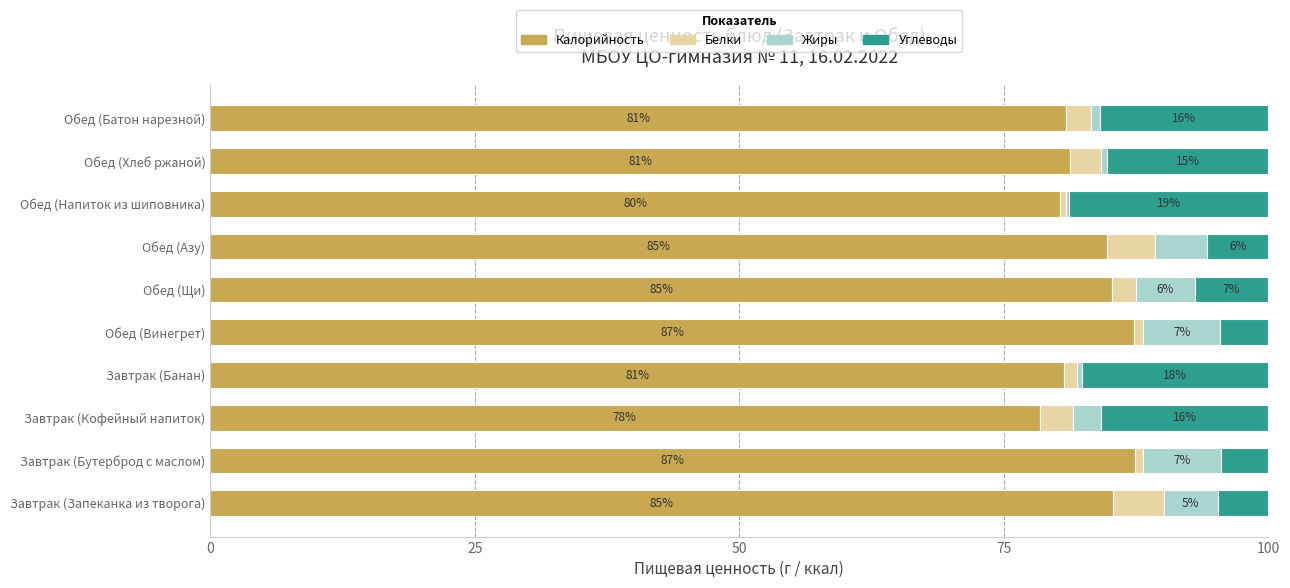

What is the approximate value of Калорийность at Обед (Щи)?

85.3